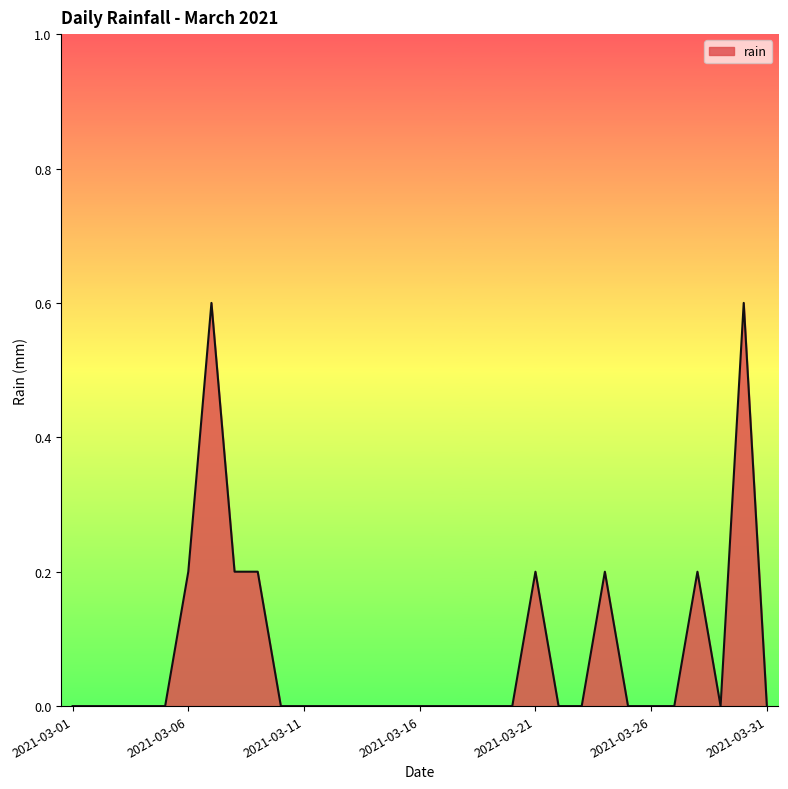

What is the difference between the maximum and minimum values?

0.6